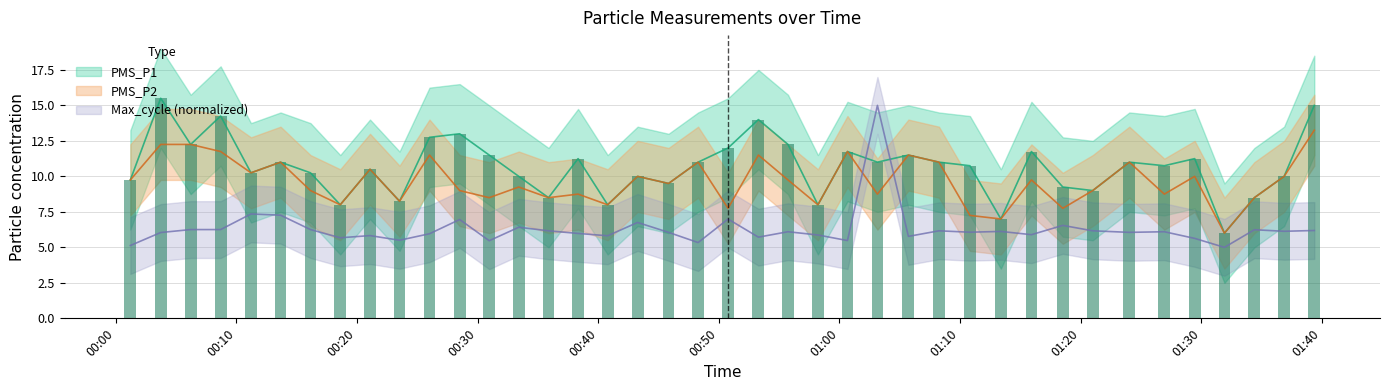

What is the greatest value displayed?

15.5